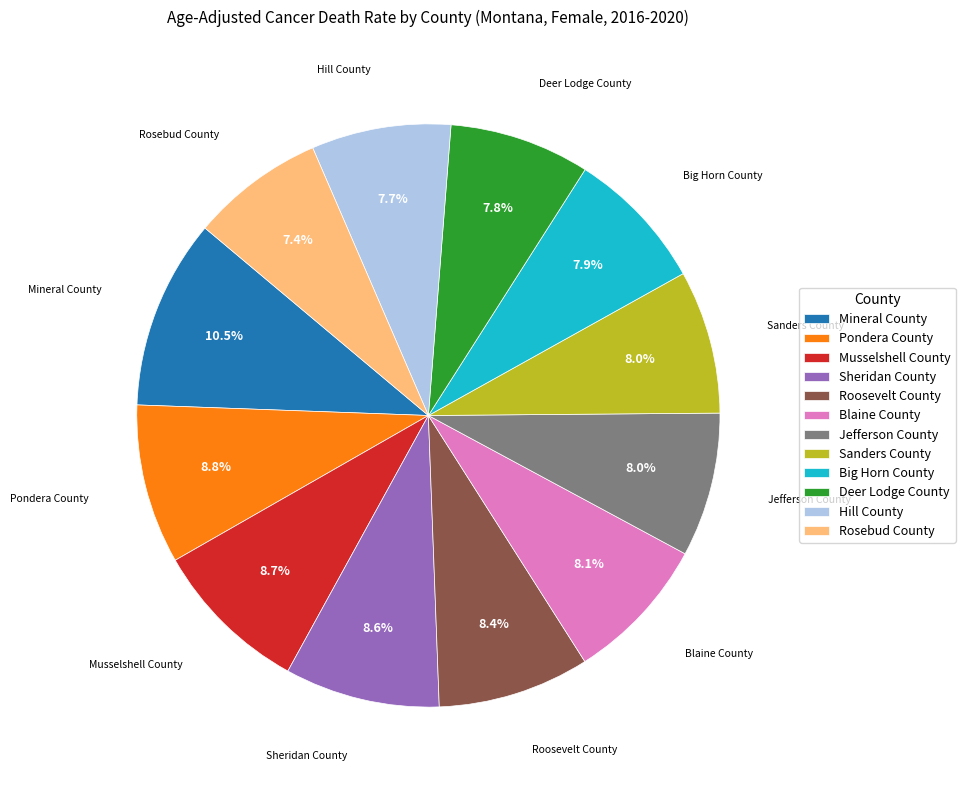

To the nearest percent, what is the average slice percentage?

8%